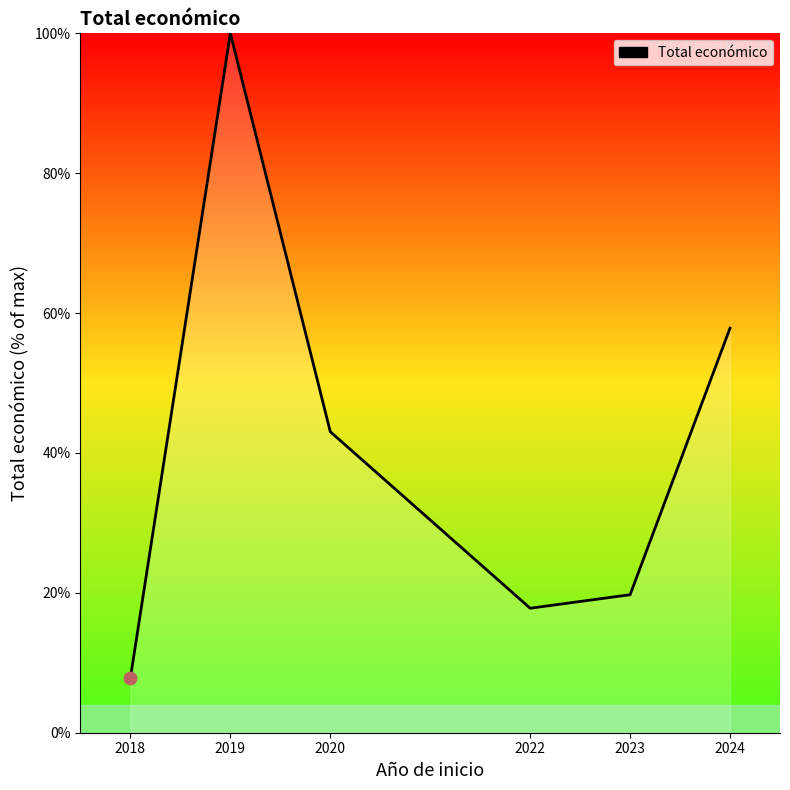

Approximately how many times larger is the value at 2024 compared to 2022?

3.3